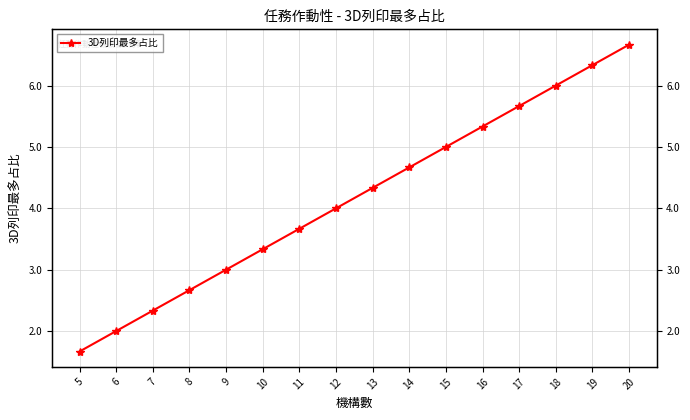

What is the sum of all values?

66.7